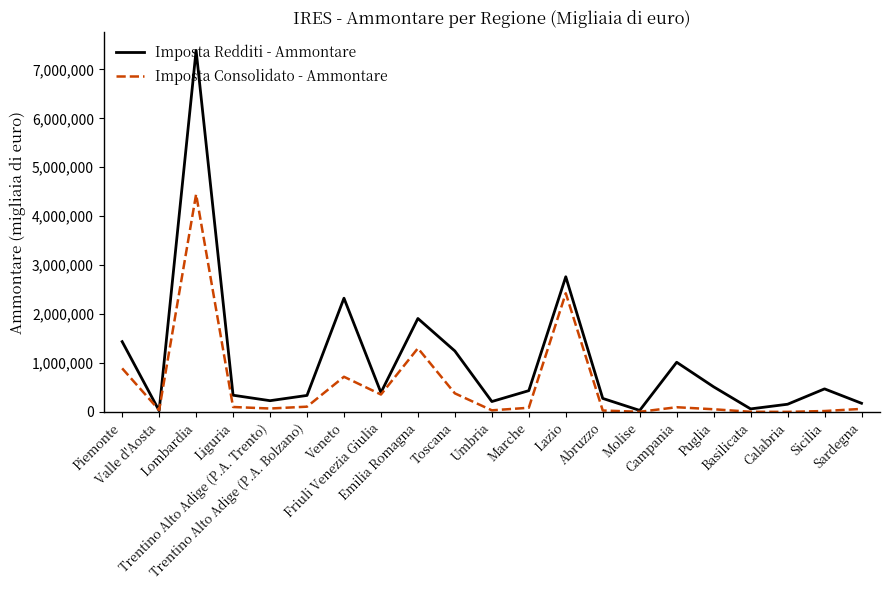

List the series in order of their peak value, lowest first.

Imposta Consolidato - Ammontare, Imposta Redditi - Ammontare